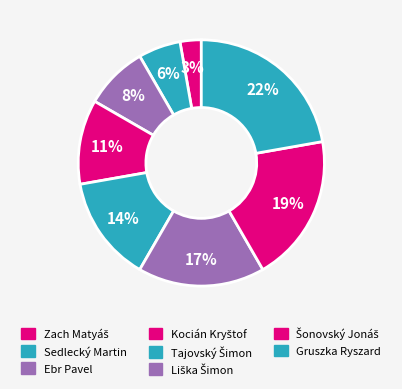

Which slice is the largest?

Gruszka Ryszard